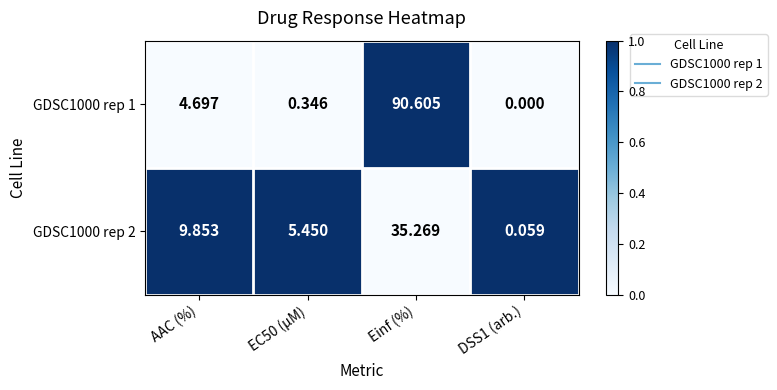

At which label is GDSC1000 rep 1 closest to 45?

AAC (%)